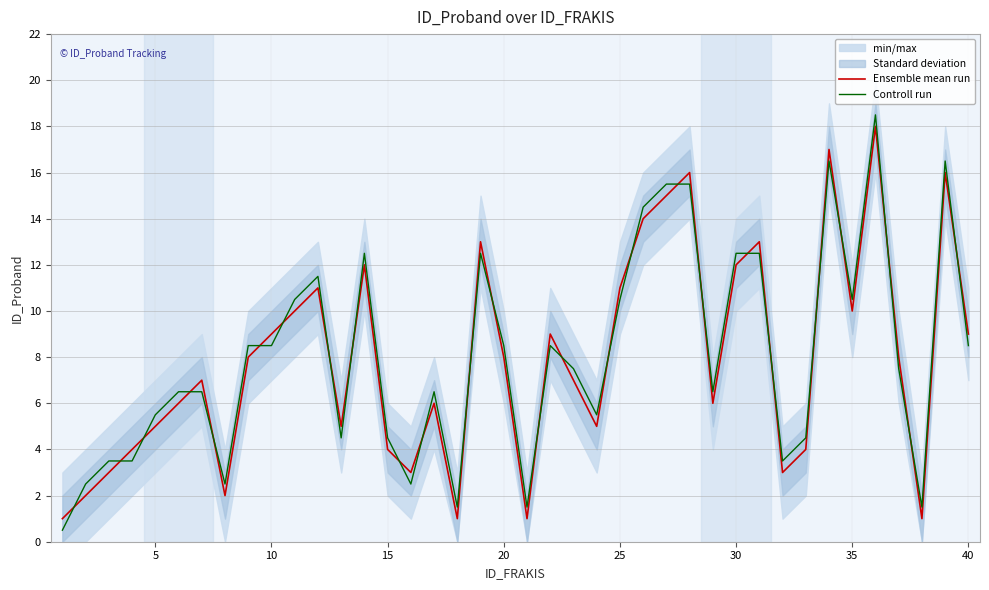

What is the sum of all Controll run values?

321.0